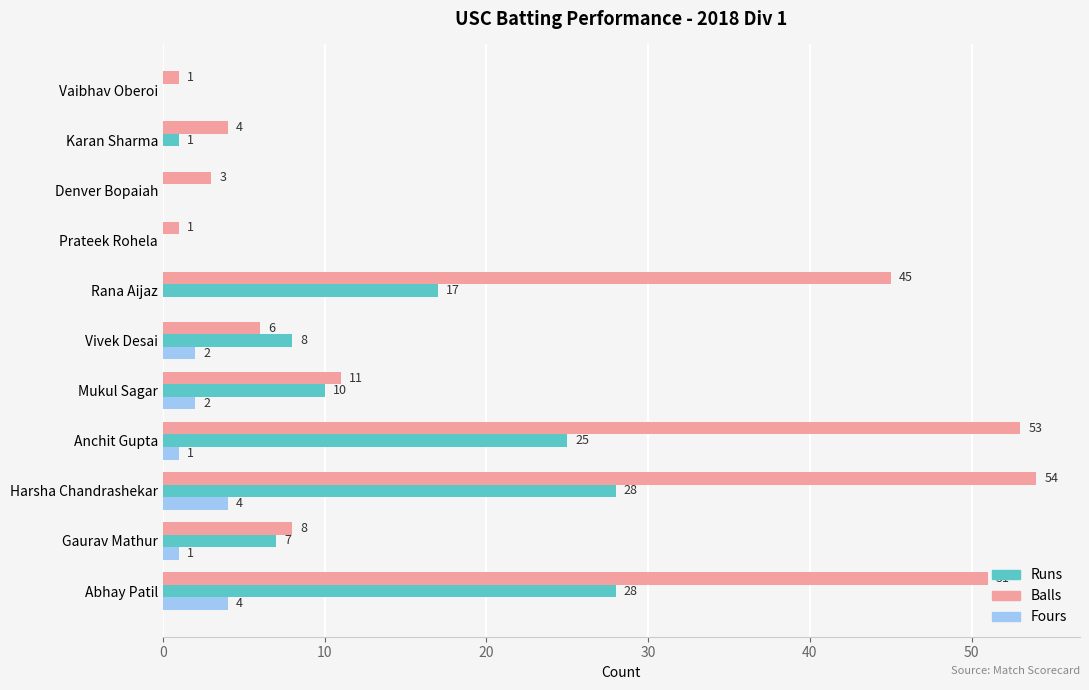

What is the sum of the Runs values at Harsha Chandrashekar and Vaibhav Oberoi?

28